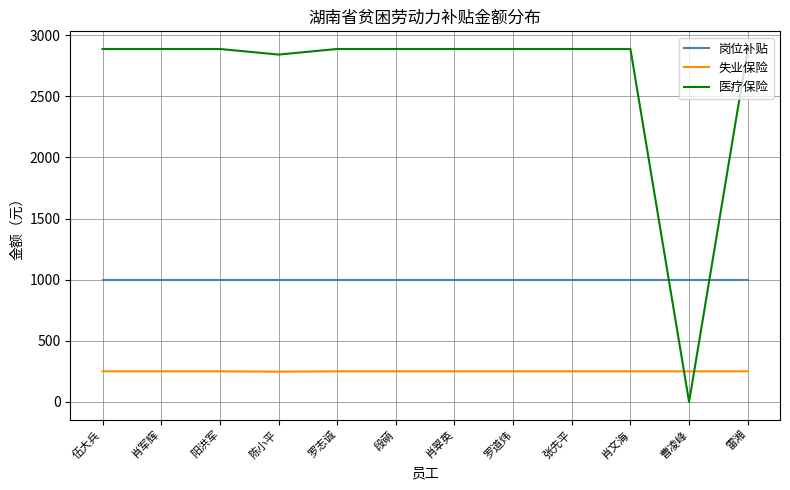

What position from the right is 张先平?

4